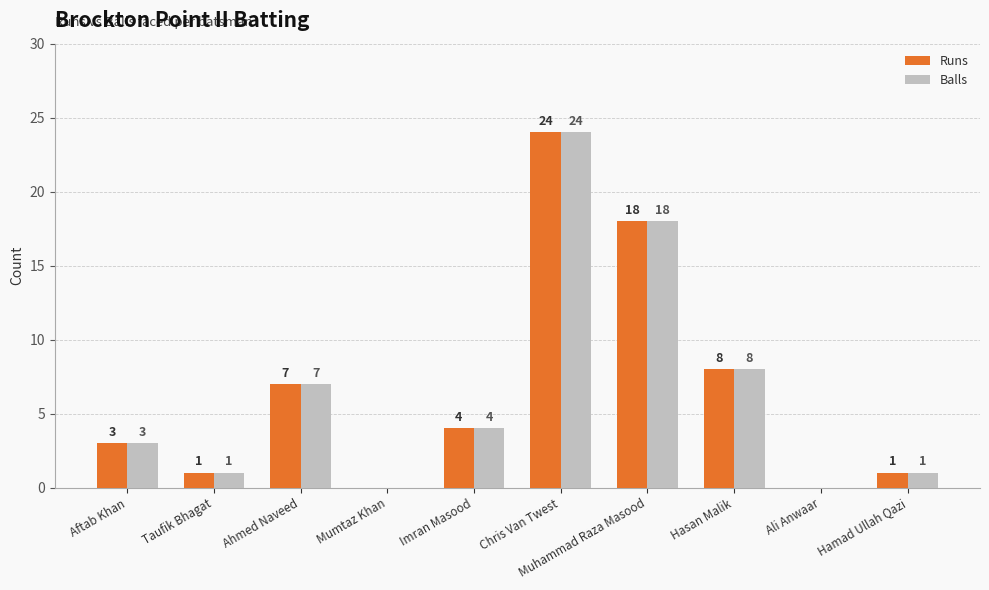

Count the number of data series in this chart.

2